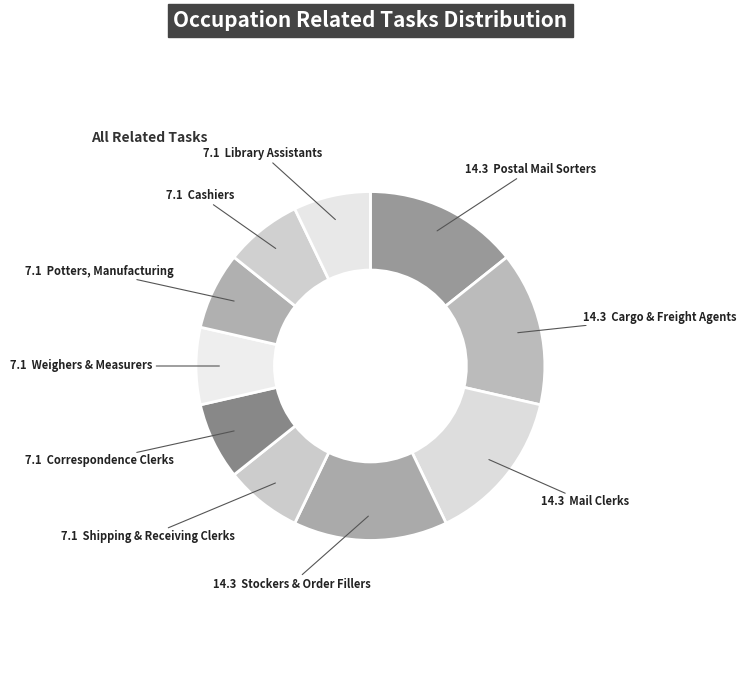

How many slices are in this pie chart?

10